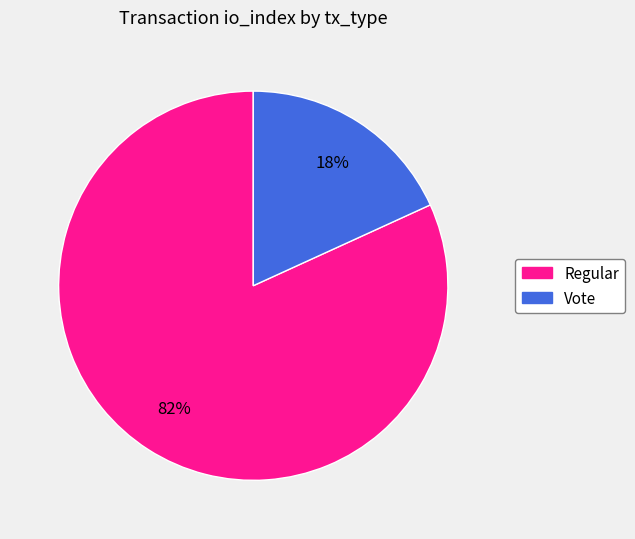

Count the number of slices in the pie.

2